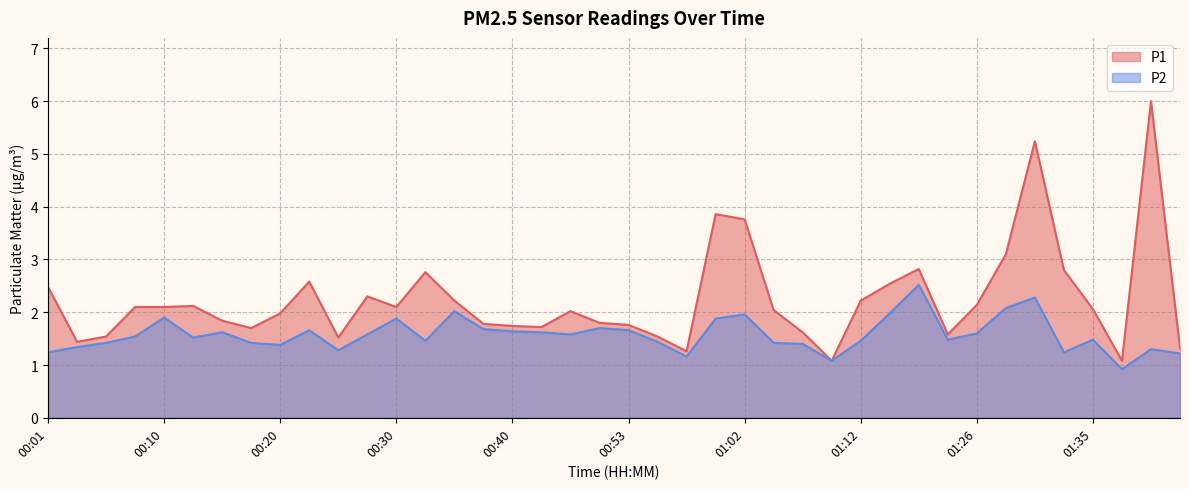

At how many categories does at least one series exceed 3?

5